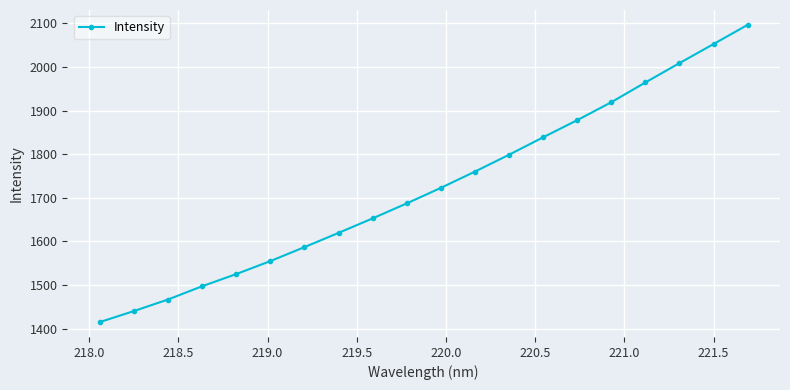

What is the maximum value shown in the chart?

2096.7